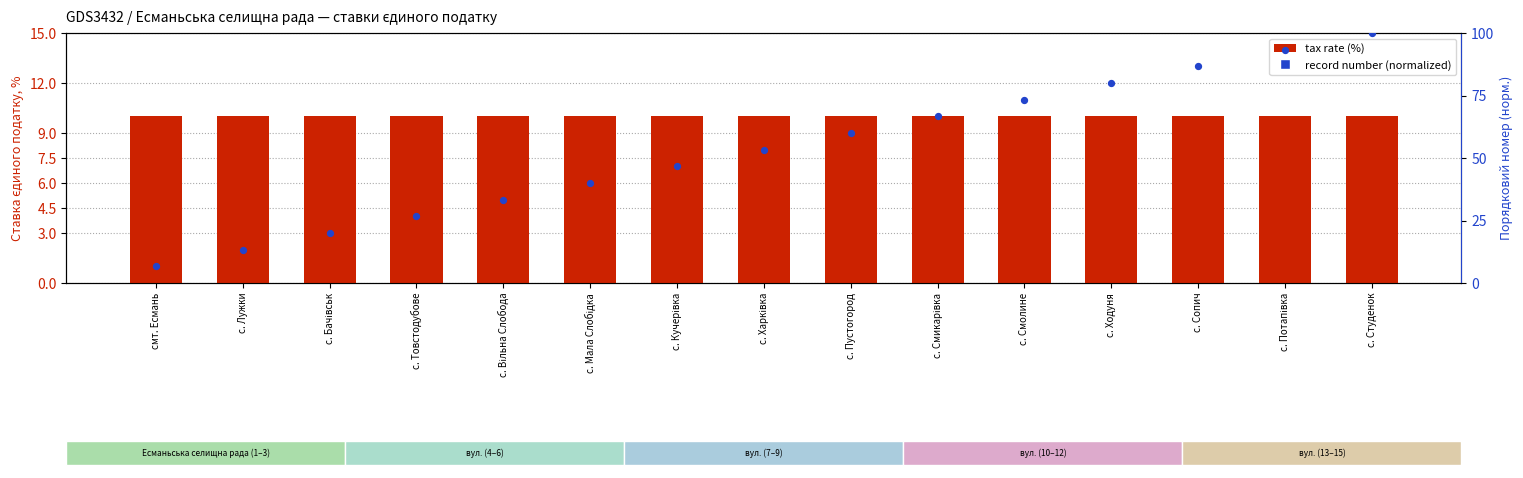

Is the value of record number (normalized) at с. Вільна Слобода greater than the value of tax rate (%) at с. Товстодубове?

Yes